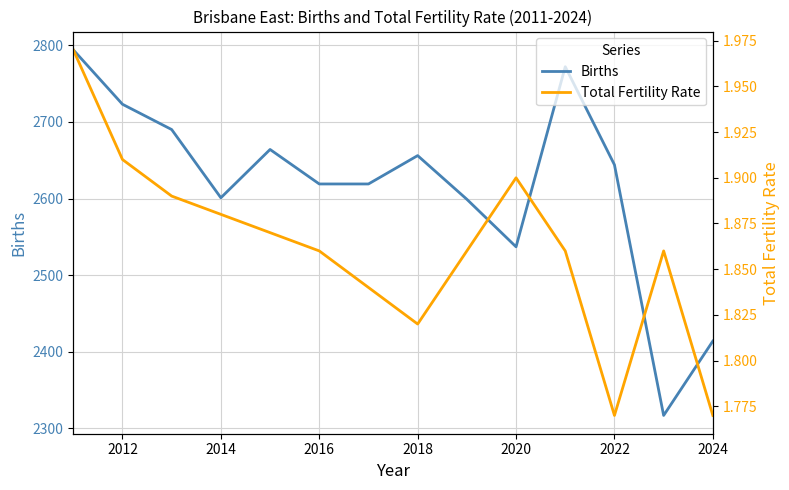

Where is Births nearest to the value 2555?

2020